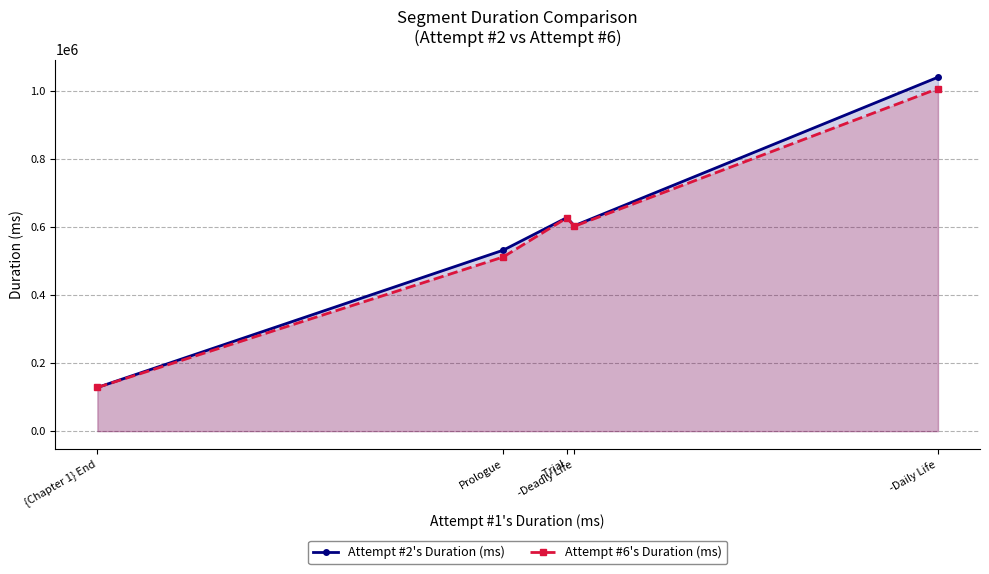

At which label does Attempt #2's Duration (ms) reach its minimum?

{Chapter 1} End